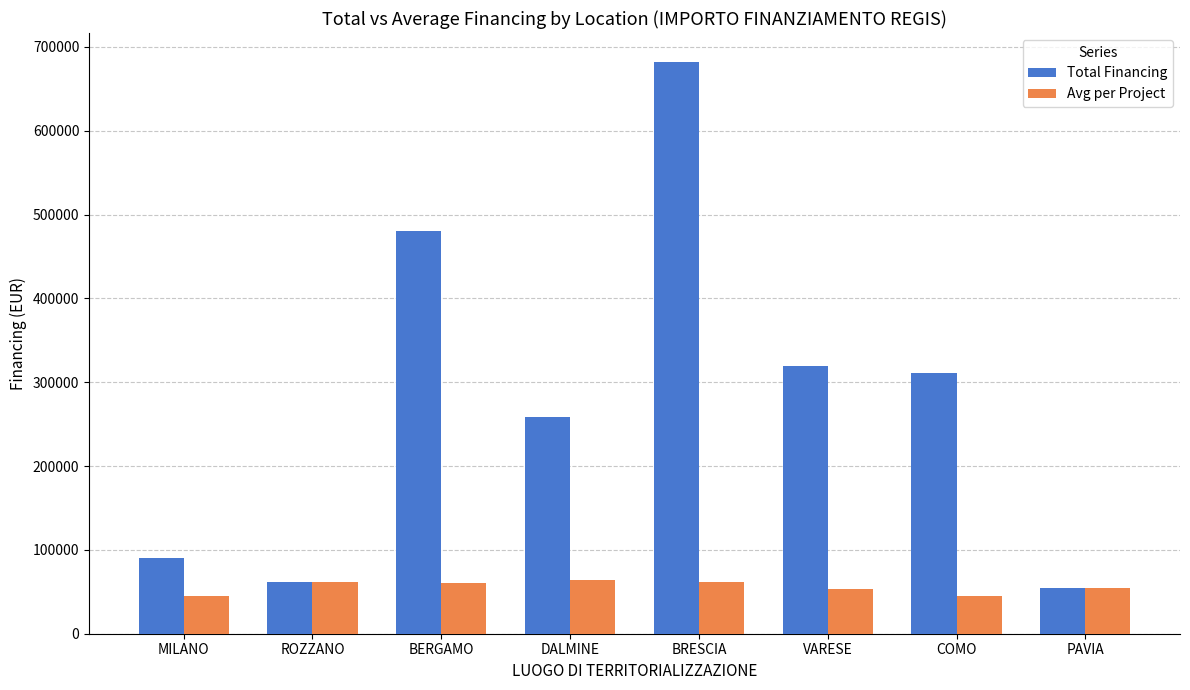

List the series in order of their overall mean, lowest first.

Avg per Project, Total Financing